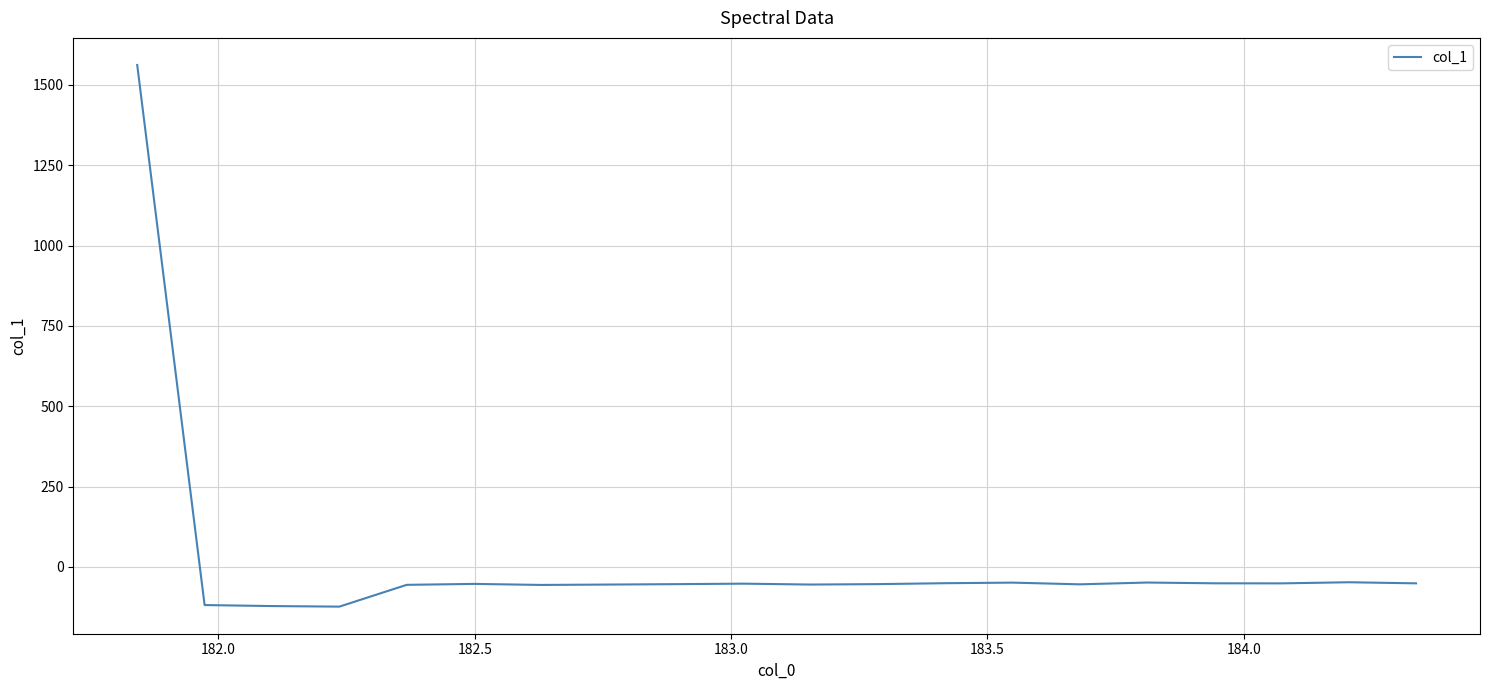

What is the minimum value shown in the chart?

-123.4